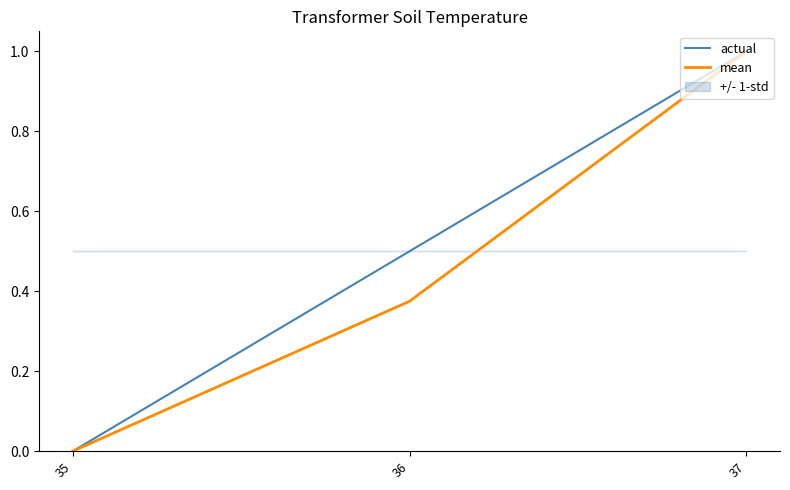

Which label corresponds to the largest value in the chart?

37